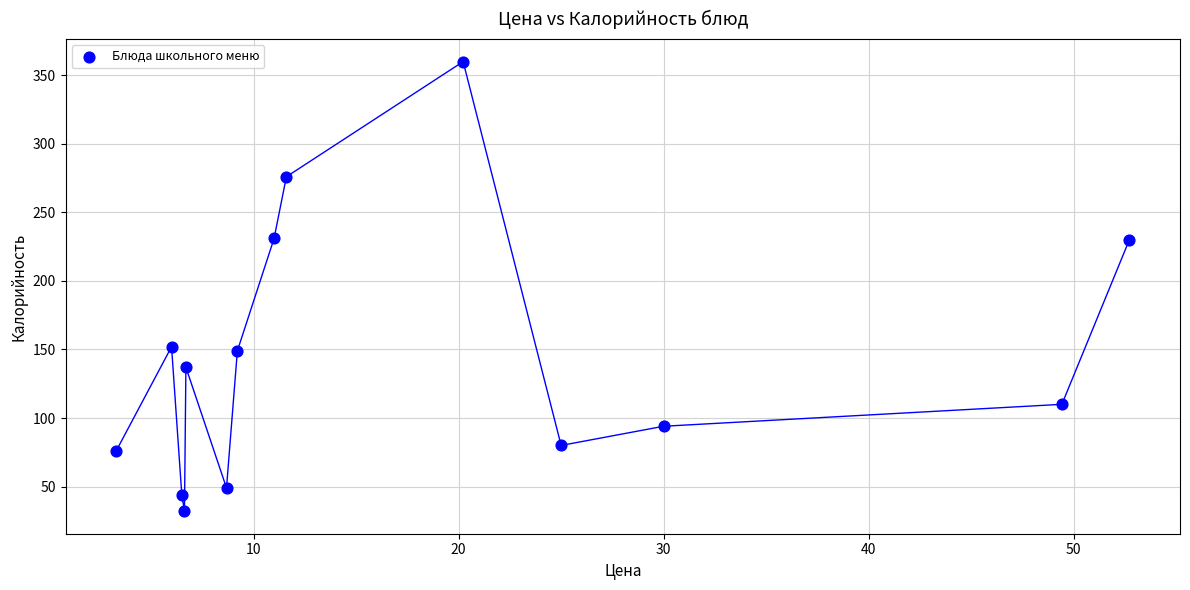

What is the range of Y values (max minus min)?

328